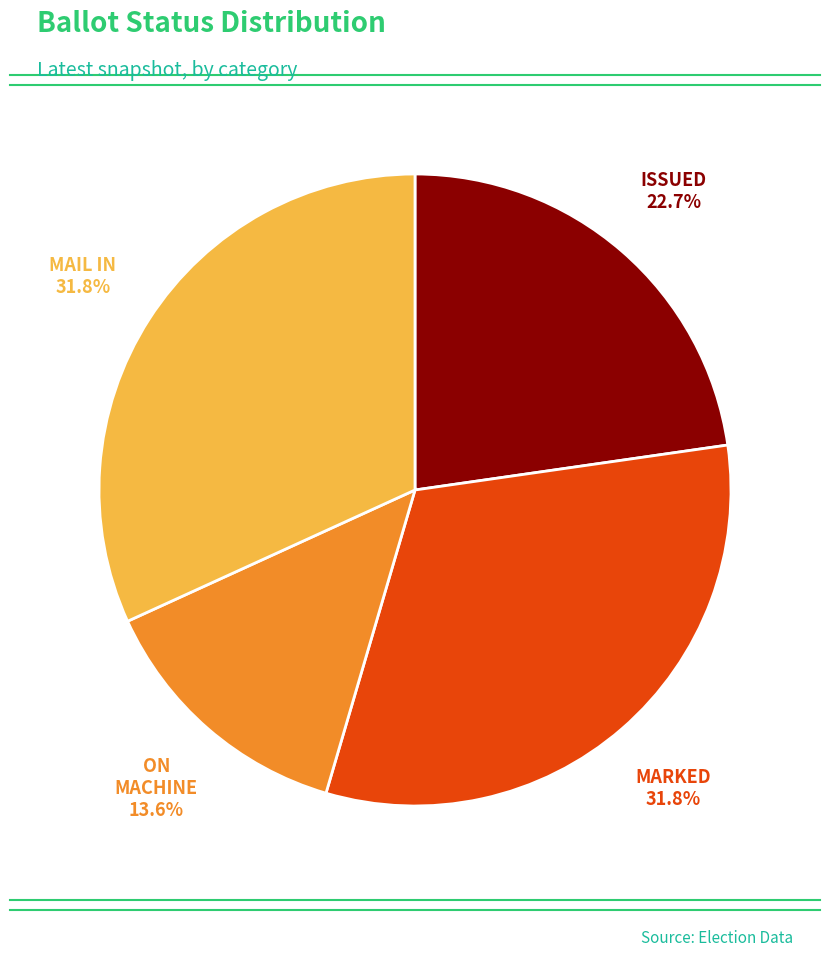

Is there any slice that represents more than half of the pie?

No